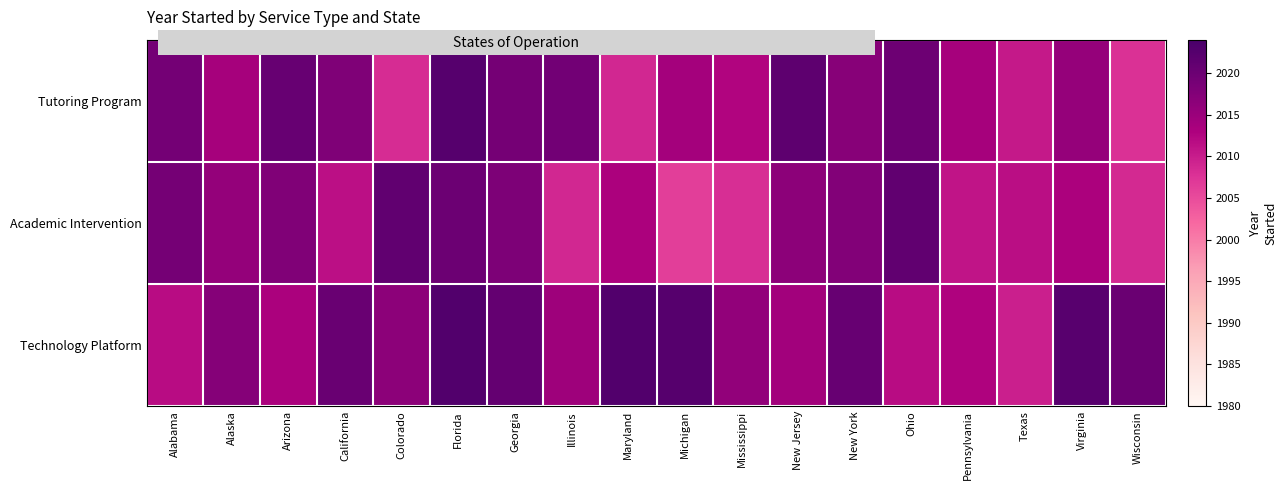

Reading right to left, list all the values displayed in this chart.

Tutoring Program: Wisconsin=2007.7	Virginia=2015.6	Texas=2010.3	Pennsylvania=2013.8	Ohio=2019.9	New York=2017.0	New Jersey=2021.5	Mississippi=2012.6	Michigan=2013.9	Maryland=2008.7	Illinois=2019.3	Georgia=2018.9	Florida=2022.3	Colorado=2008.2	California=2017.9	Arizona=2020.4	Alaska=2013.7	Alabama=2019.1
Academic Intervention: Wisconsin=2008.6	Virginia=2013.1	Texas=2011.5	Pennsylvania=2010.8	Ohio=2021.1	New York=2017.5	New Jersey=2016.5	Mississippi=2008.1	Michigan=2006.3	Maryland=2013.1	Illinois=2008.7	Georgia=2018.1	Florida=2019.9	Colorado=2021.1	California=2011.3	Arizona=2017.7	Alaska=2015.7	Alabama=2018.9
Technology Platform: Wisconsin=2020.2	Virginia=2022.1	Texas=2009.7	Pennsylvania=2012.8	Ohio=2011.8	New York=2020.5	New Jersey=2014.2	Mississippi=2015.8	Michigan=2022.4	Maryland=2022.9	Illinois=2014.6	Georgia=2020.8	Florida=2022.9	Colorado=2016.5	California=2020.3	Arizona=2013.2	Alaska=2017.2	Alabama=2011.6